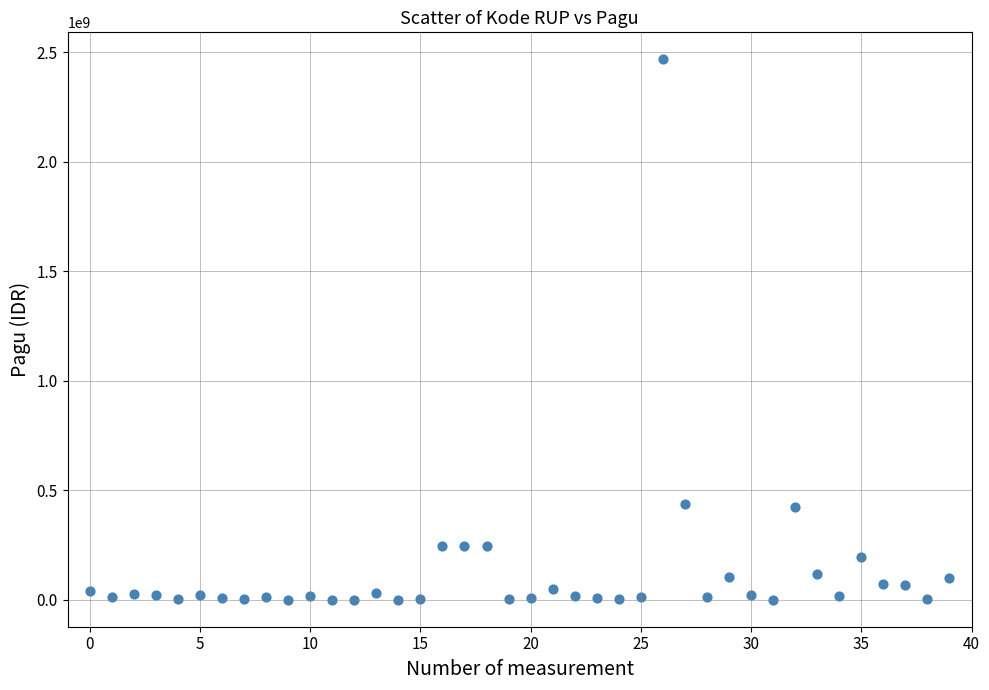

What is the range of Y values (max minus min)?

2467327613